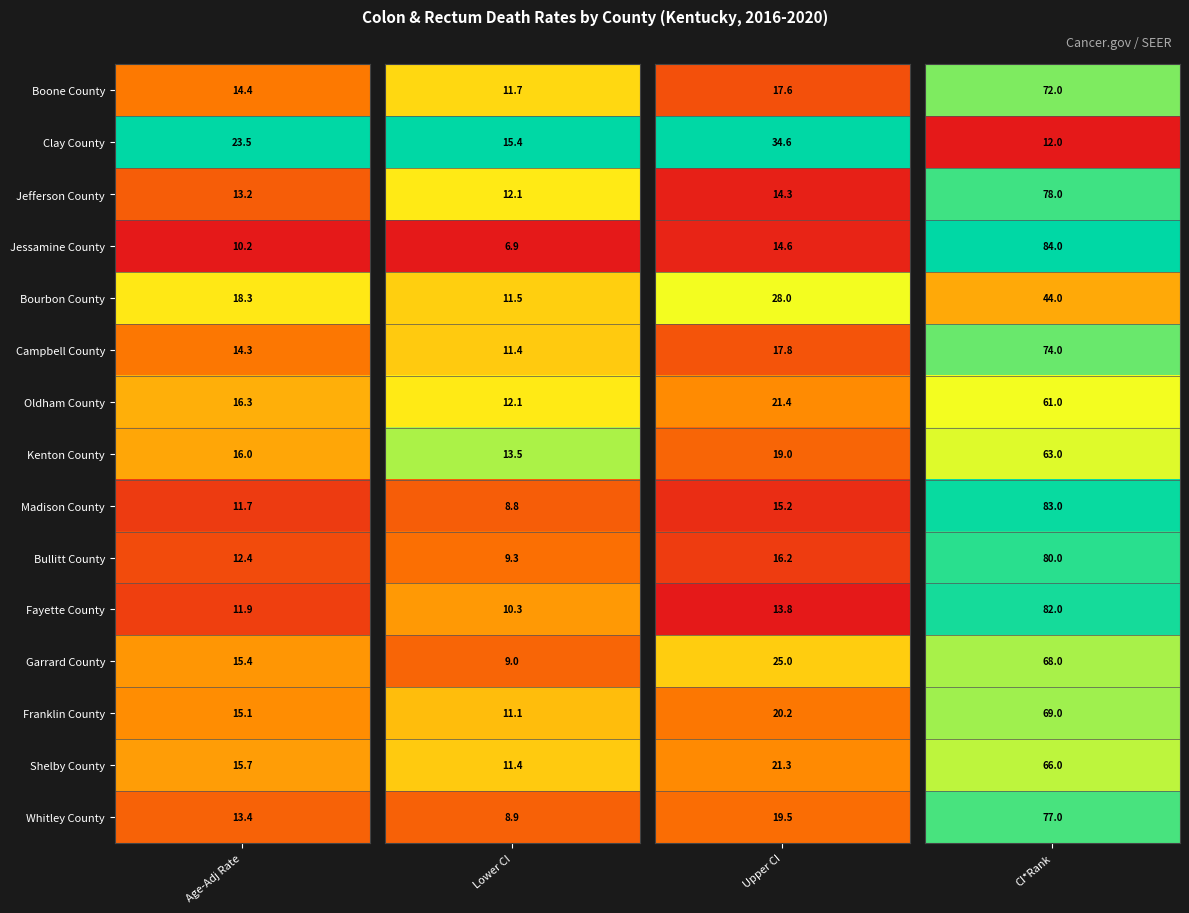

How many data points in Whitley County are less than 19?

2